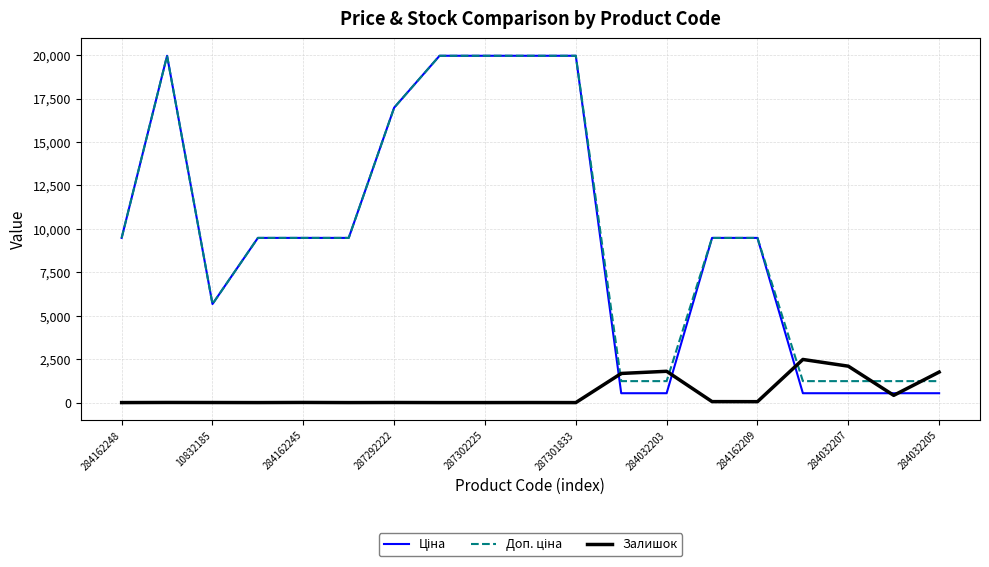

How many lines are shown in the chart?

3